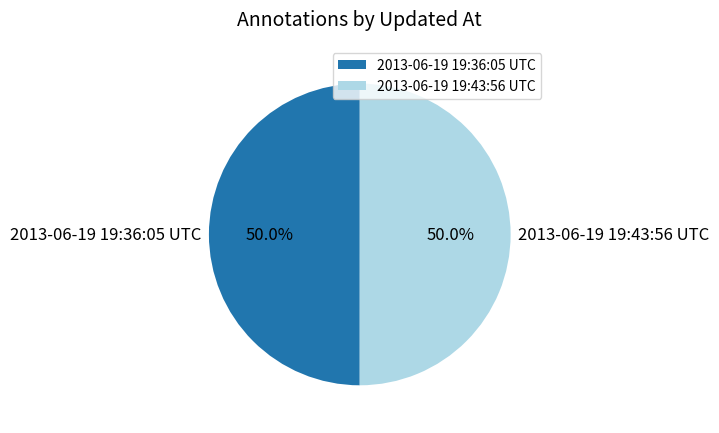

Is the sum of 2013-06-19 19:36:05 UTC and 2013-06-19 19:43:56 UTC greater than half?

Yes